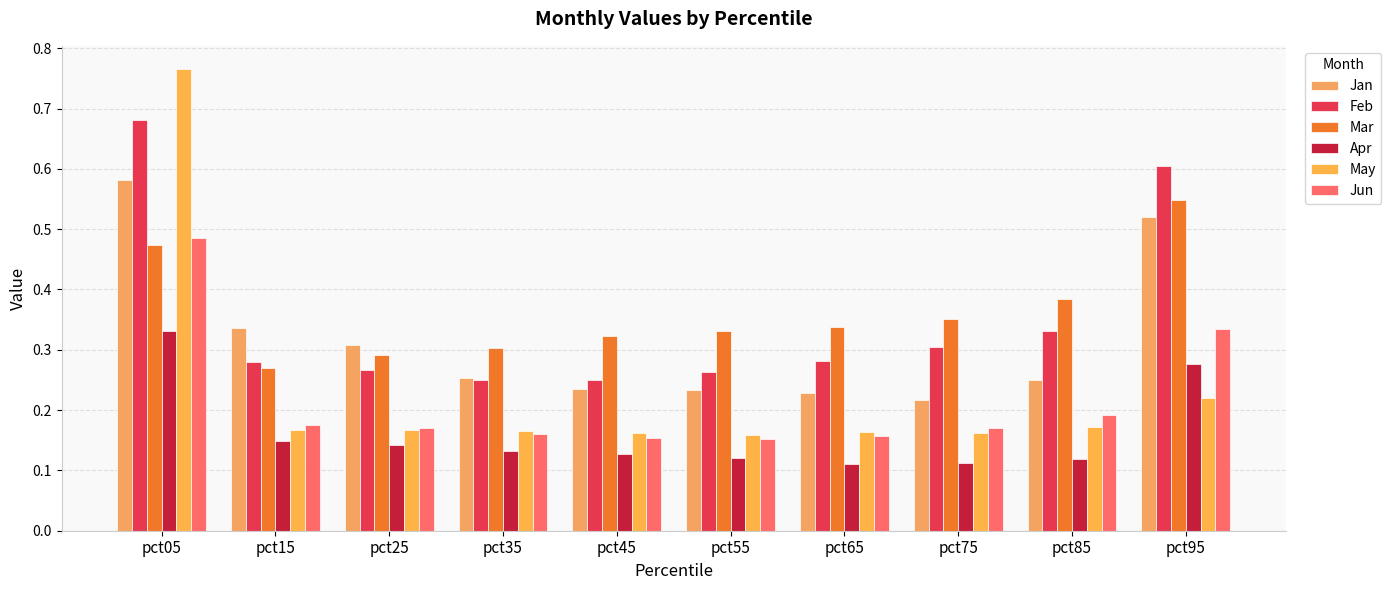

True or false: Apr has a value of 0.2 at pct45.

False